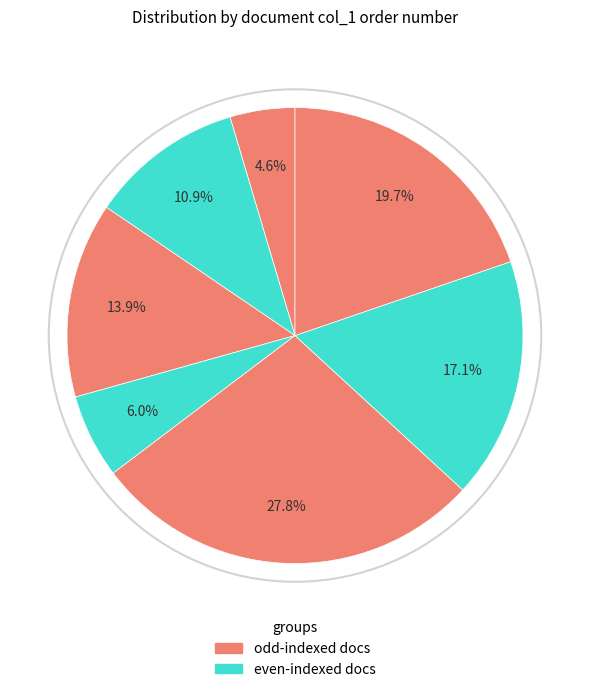

Does any single category account for the majority?

No